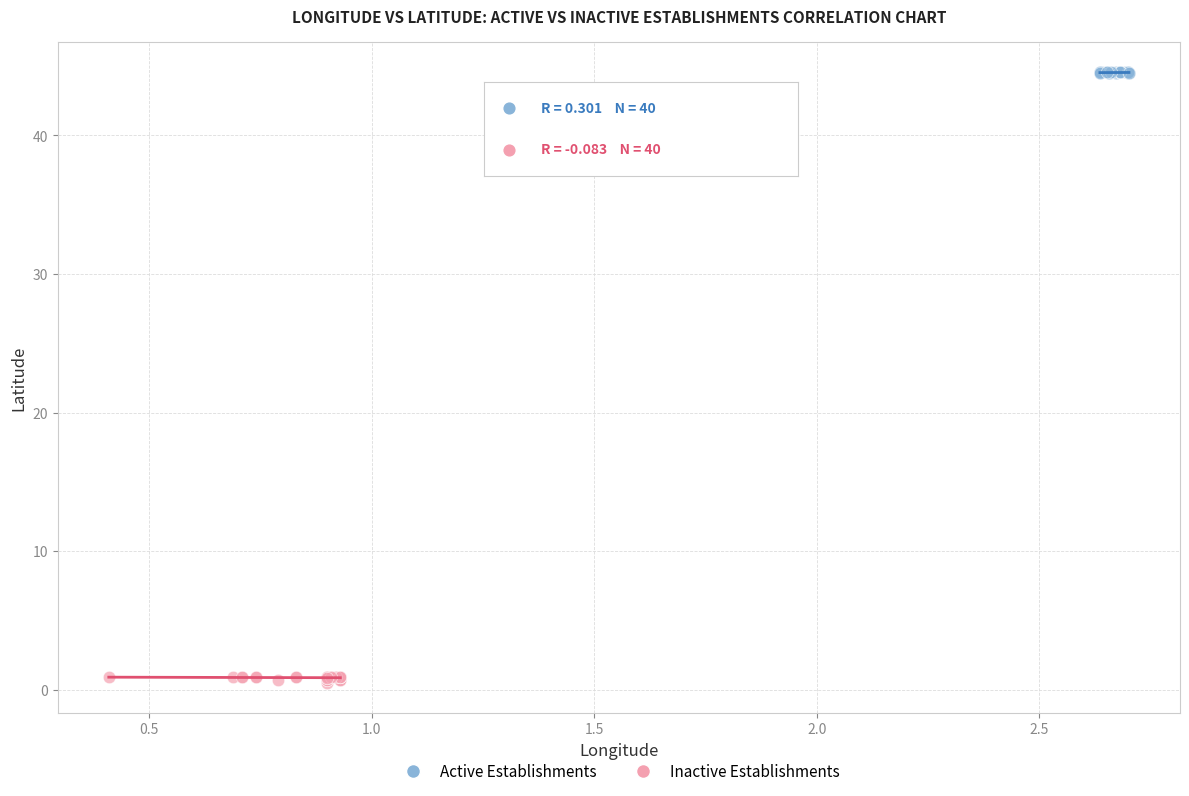

Which series has the widest spread of Y values?

Inactive Establishments